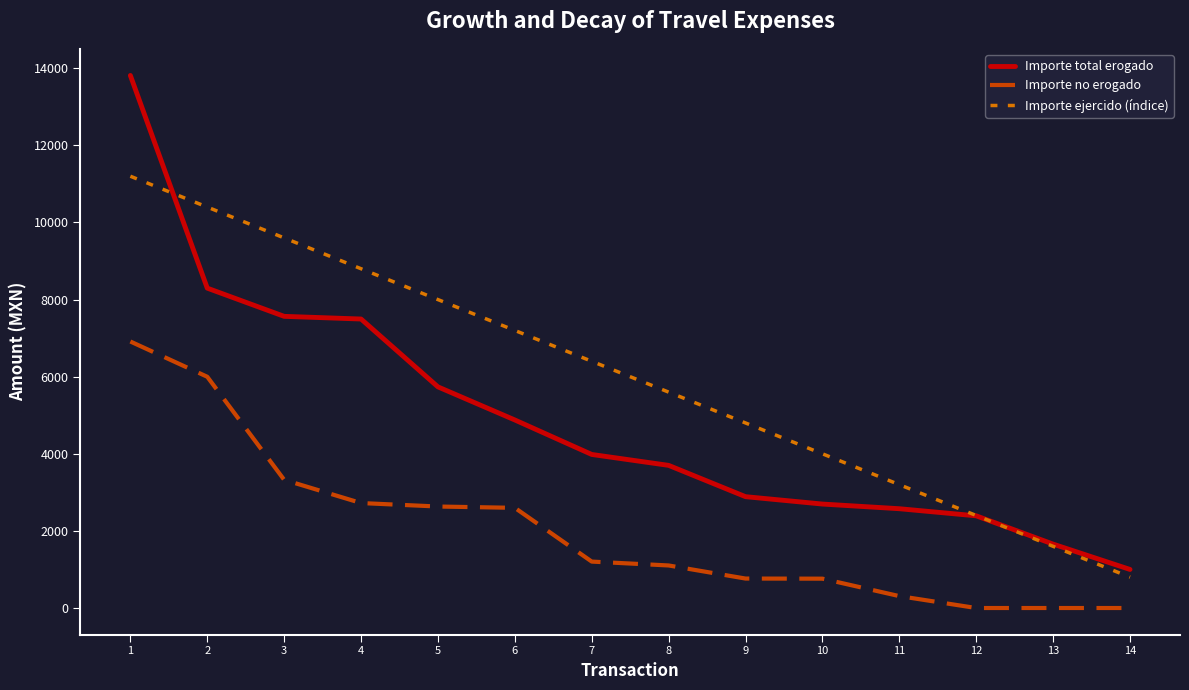

True or false: Importe no erogado and Importe total erogado cross at least once.

False